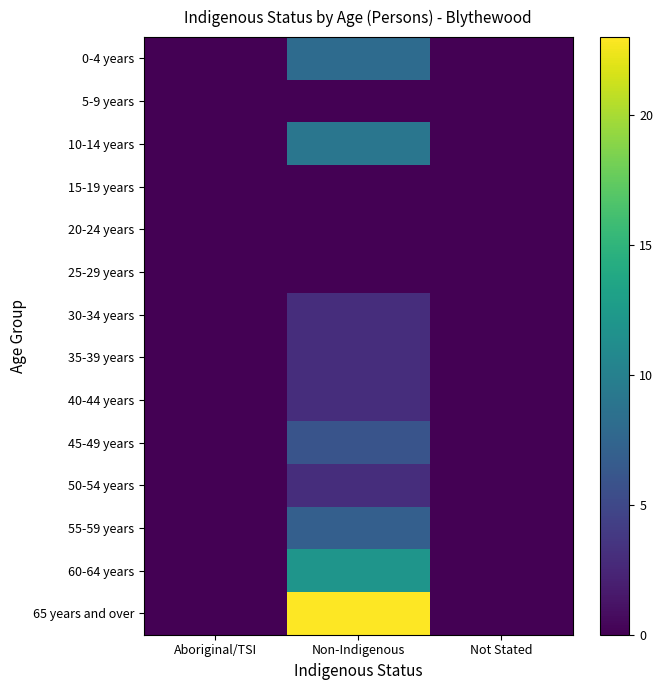

Reading left to right, transcribe all the data shown in this chart.

0-4 years: Aboriginal/TSI=0	Non-Indigenous=8	Not Stated=0
5-9 years: Aboriginal/TSI=0	Non-Indigenous=0	Not Stated=0
10-14 years: Aboriginal/TSI=0	Non-Indigenous=9	Not Stated=0
15-19 years: Aboriginal/TSI=0	Non-Indigenous=0	Not Stated=0
20-24 years: Aboriginal/TSI=0	Non-Indigenous=0	Not Stated=0
25-29 years: Aboriginal/TSI=0	Non-Indigenous=0	Not Stated=0
30-34 years: Aboriginal/TSI=0	Non-Indigenous=3	Not Stated=0
35-39 years: Aboriginal/TSI=0	Non-Indigenous=3	Not Stated=0
40-44 years: Aboriginal/TSI=0	Non-Indigenous=3	Not Stated=0
45-49 years: Aboriginal/TSI=0	Non-Indigenous=6	Not Stated=0
50-54 years: Aboriginal/TSI=0	Non-Indigenous=3	Not Stated=0
55-59 years: Aboriginal/TSI=0	Non-Indigenous=7	Not Stated=0
60-64 years: Aboriginal/TSI=0	Non-Indigenous=12	Not Stated=0
65 years and over: Aboriginal/TSI=0	Non-Indigenous=23	Not Stated=0